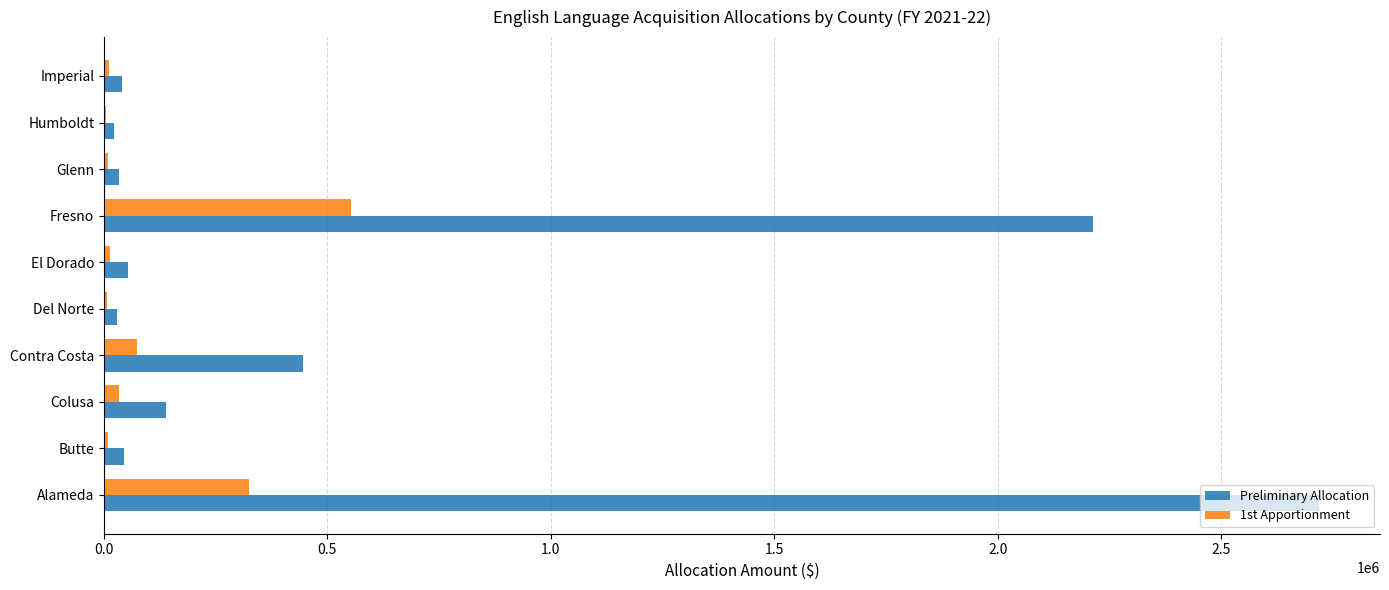

The value of 1st Apportionment at Fresno is 553556. True or false?

True